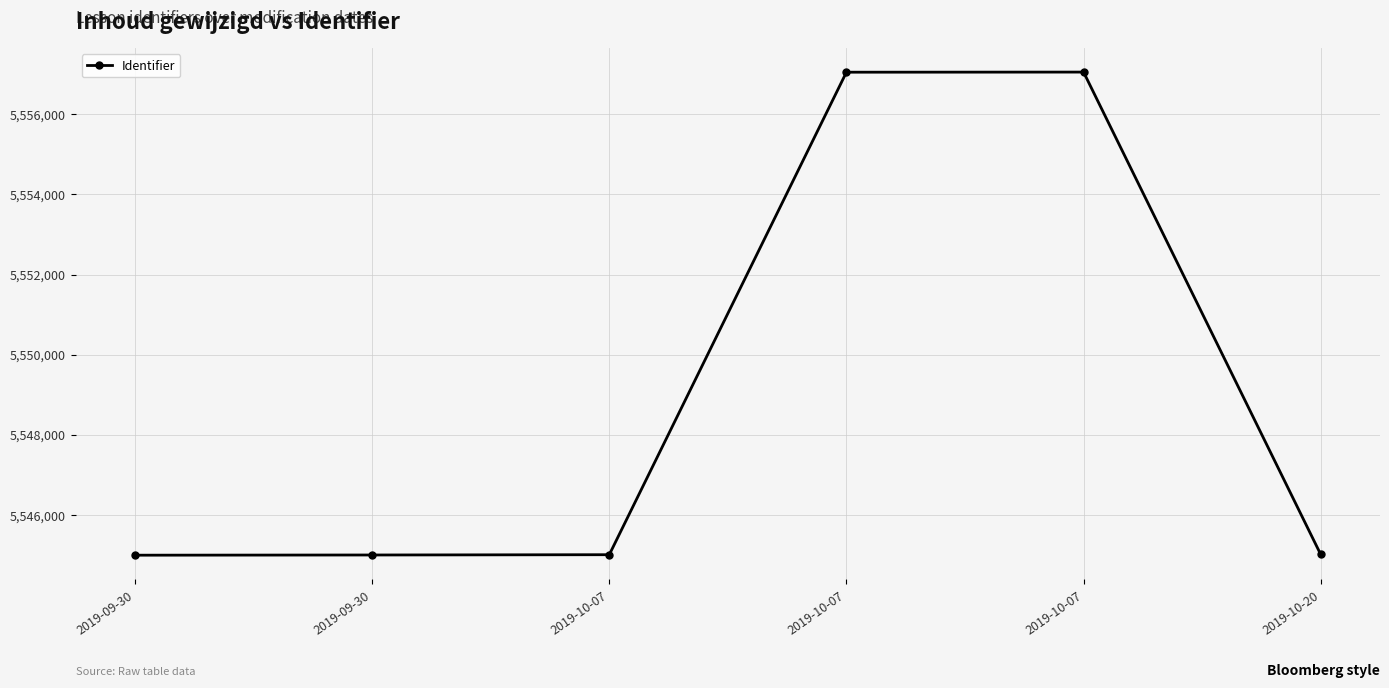

What is the approximate value at 2019-10-07, to the nearest 50?

5557050